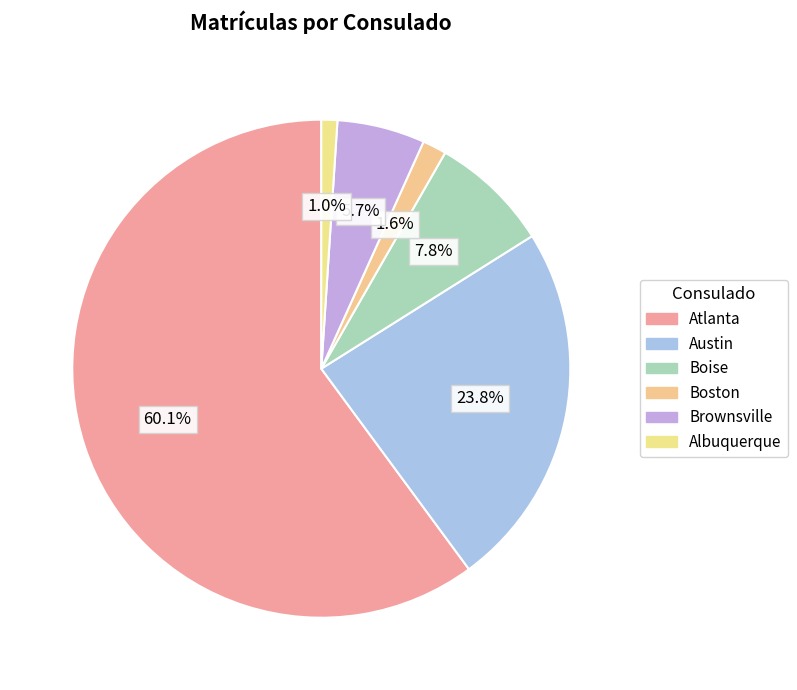

How many segments does this pie chart have?

6